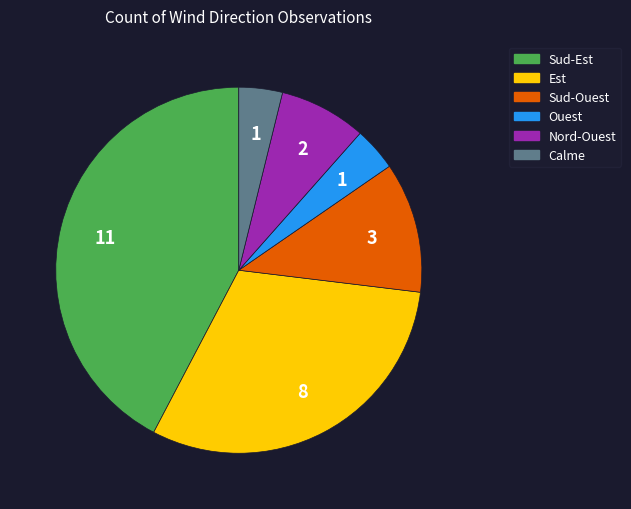

Which has a higher value, Calme or Sud-Est?

Sud-Est